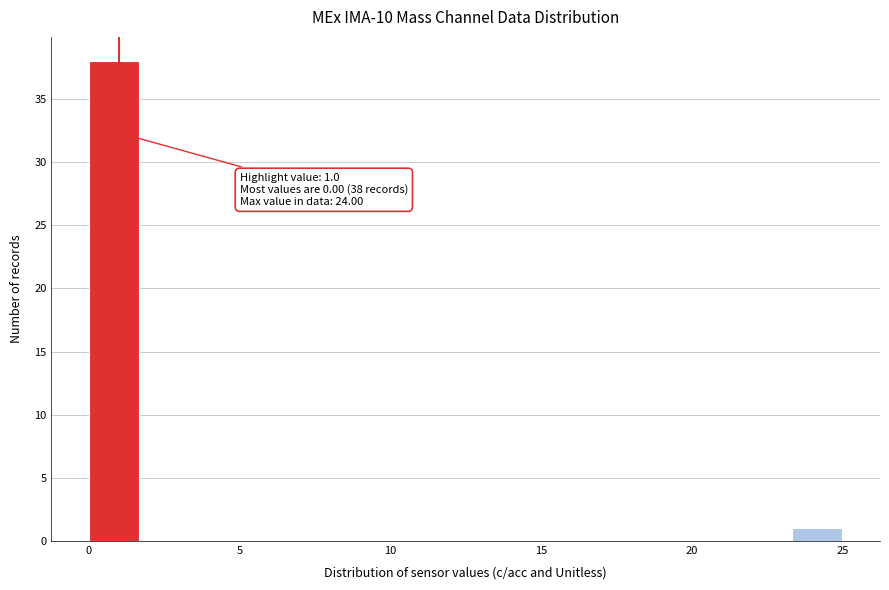

Read against the x-axis, roughly where is the centre of the tallest bar?

1.0